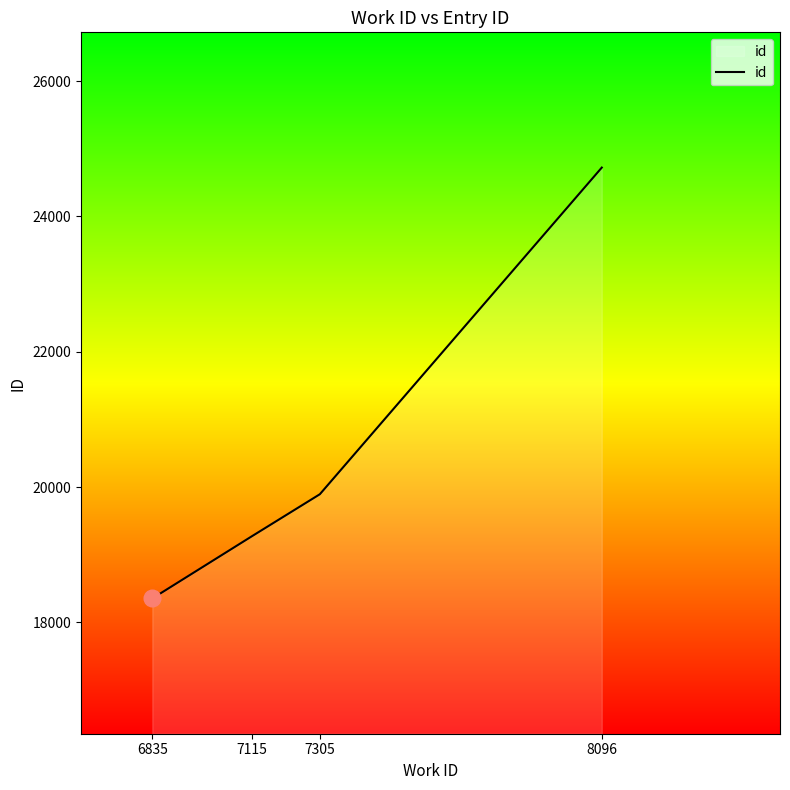

What is the minimum value shown in the chart?

18352